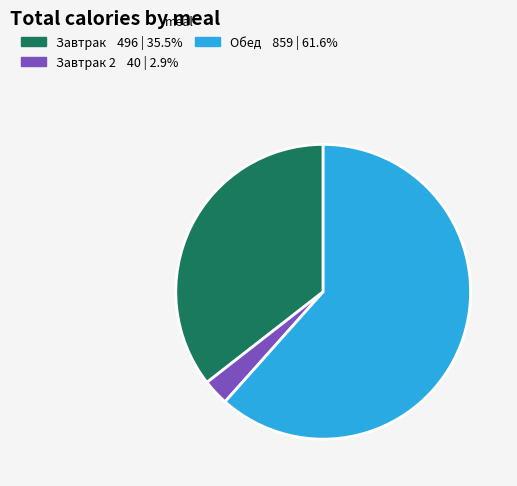

Is there any slice that represents more than half of the pie?

Yes